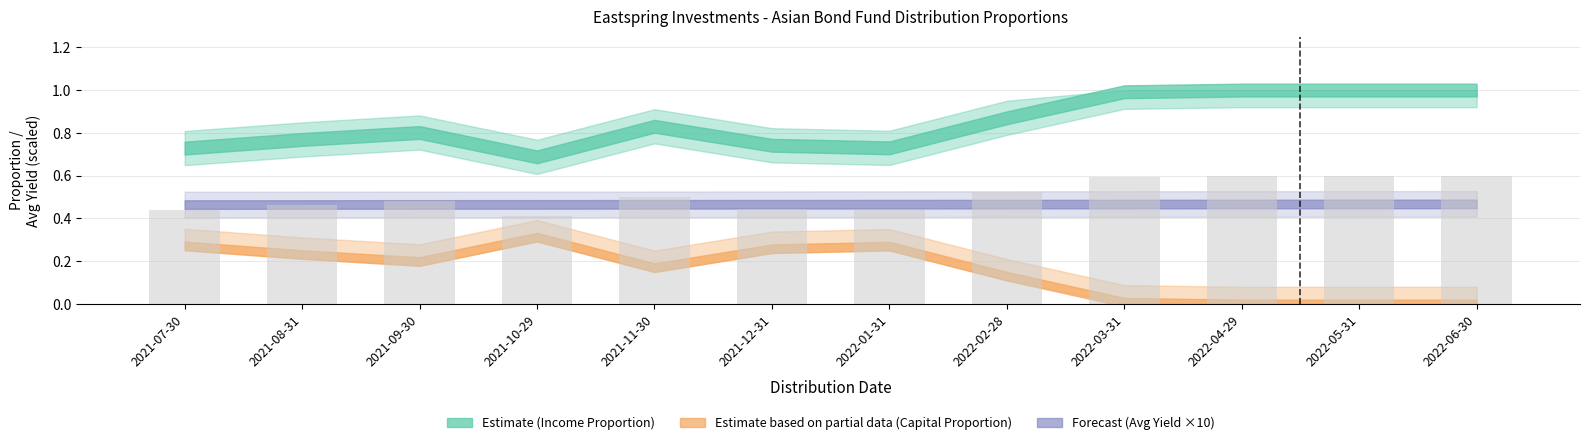

What is the sum of all values?

6.1